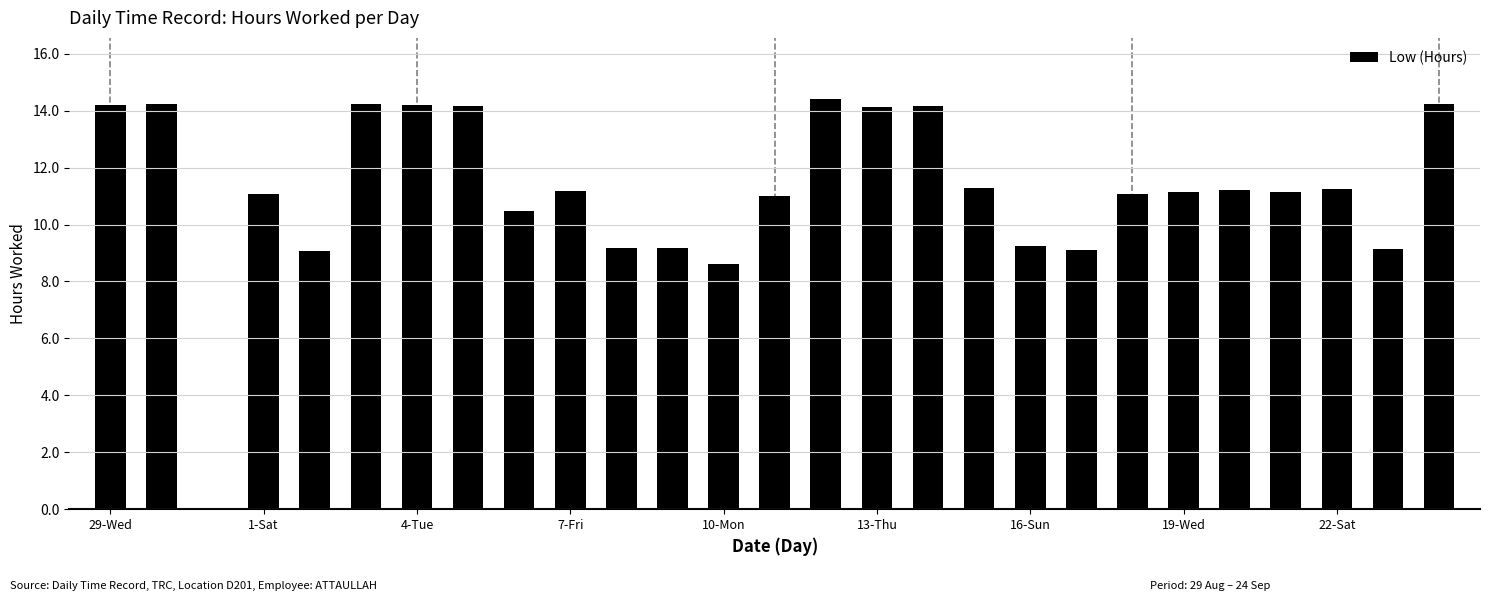

What is the sum of all values?

302.2